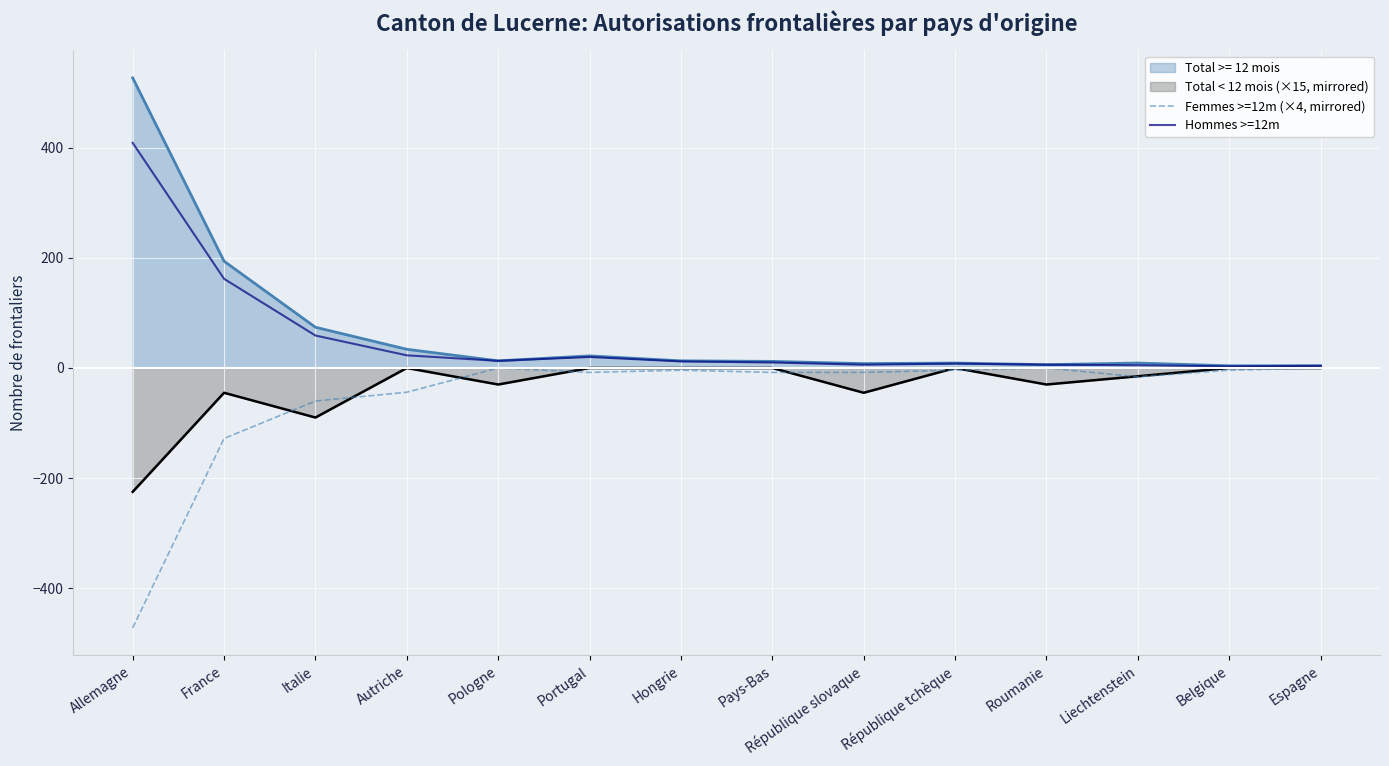

What is the greatest value displayed?

527